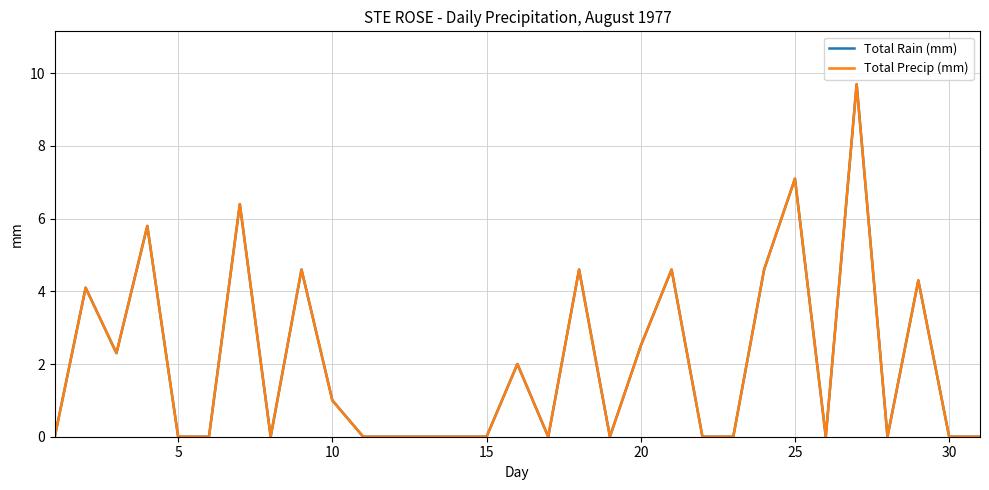

Reading left to right, transcribe all the data shown in this chart.

Total Rain (mm): 0.0	4.1	2.3	5.8	0.0	0.0	6.4	0.0	4.6	1.0	0.0	0.0	0.0	0.0	0.0	2.0	0.0	4.6	0.0	2.5	4.6	0.0	0.0	4.6	7.1	0.0	9.7	0.0	4.3	0.0	0.0
Total Precip (mm): 0.0	4.1	2.3	5.8	0.0	0.0	6.4	0.0	4.6	1.0	0.0	0.0	0.0	0.0	0.0	2.0	0.0	4.6	0.0	2.5	4.6	0.0	0.0	4.6	7.1	0.0	9.7	0.0	4.3	0.0	0.0